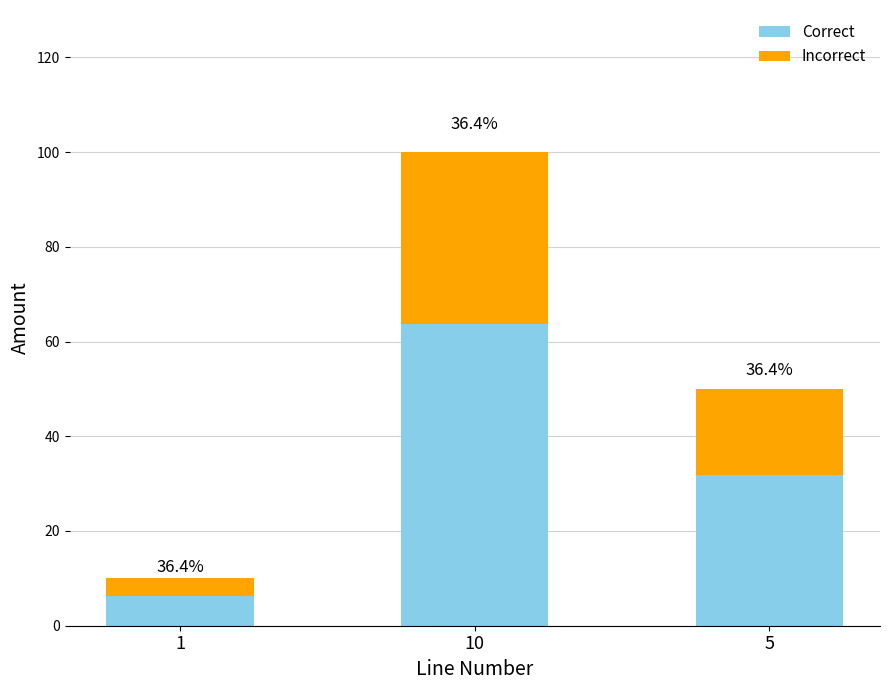

What is the total value across all series at 5?

50.0